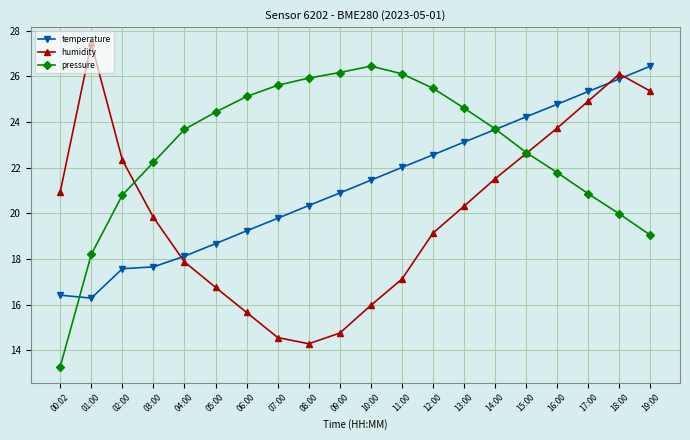

What is the label of the 3rd point from the right?

17:00